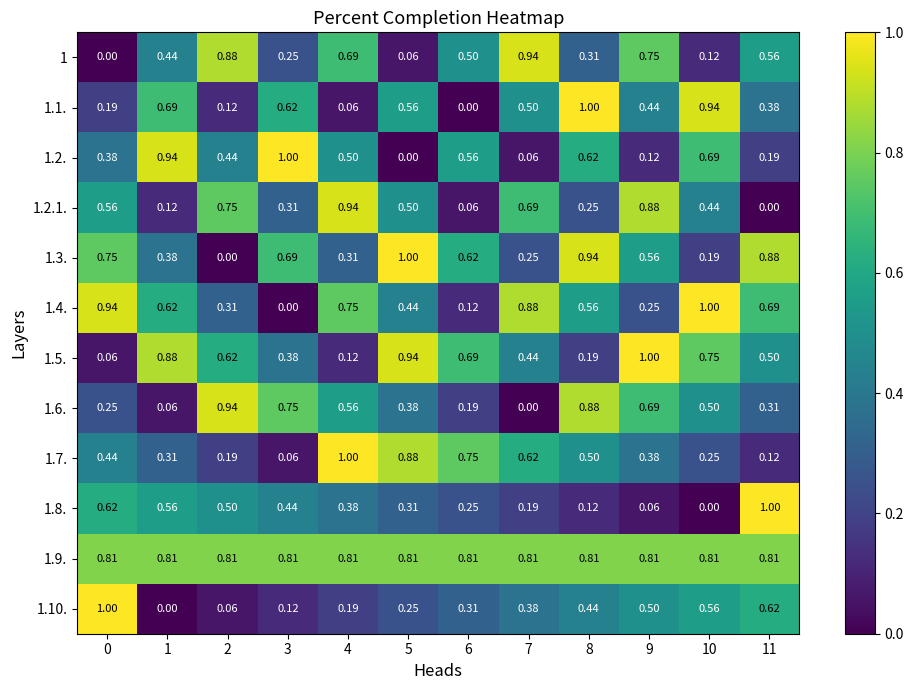

Reading right to left, transcribe all the data shown in this chart.

1: 11=0.6	10=0.1	9=0.8	8=0.3	7=0.9	6=0.5	5=0.1	4=0.7	3=0.2	2=0.9	1=0.4	0=0.0
1.1.: 11=0.4	10=0.9	9=0.4	8=1.0	7=0.5	6=0.0	5=0.6	4=0.1	3=0.6	2=0.1	1=0.7	0=0.2
1.2.: 11=0.2	10=0.7	9=0.1	8=0.6	7=0.1	6=0.6	5=0.0	4=0.5	3=1.0	2=0.4	1=0.9	0=0.4
1.2.1.: 11=0.0	10=0.4	9=0.9	8=0.2	7=0.7	6=0.1	5=0.5	4=0.9	3=0.3	2=0.8	1=0.1	0=0.6
1.3.: 11=0.9	10=0.2	9=0.6	8=0.9	7=0.2	6=0.6	5=1.0	4=0.3	3=0.7	2=0.0	1=0.4	0=0.8
1.4.: 11=0.7	10=1.0	9=0.2	8=0.6	7=0.9	6=0.1	5=0.4	4=0.8	3=0.0	2=0.3	1=0.6	0=0.9
1.5.: 11=0.5	10=0.8	9=1.0	8=0.2	7=0.4	6=0.7	5=0.9	4=0.1	3=0.4	2=0.6	1=0.9	0=0.1
1.6.: 11=0.3	10=0.5	9=0.7	8=0.9	7=0.0	6=0.2	5=0.4	4=0.6	3=0.8	2=0.9	1=0.1	0=0.2
1.7.: 11=0.1	10=0.2	9=0.4	8=0.5	7=0.6	6=0.8	5=0.9	4=1.0	3=0.1	2=0.2	1=0.3	0=0.4
1.8.: 11=1.0	10=0.0	9=0.1	8=0.1	7=0.2	6=0.2	5=0.3	4=0.4	3=0.4	2=0.5	1=0.6	0=0.6
1.9.: 11=0.8	10=0.8	9=0.8	8=0.8	7=0.8	6=0.8	5=0.8	4=0.8	3=0.8	2=0.8	1=0.8	0=0.8
1.10.: 11=0.6	10=0.6	9=0.5	8=0.4	7=0.4	6=0.3	5=0.2	4=0.2	3=0.1	2=0.1	1=0.0	0=1.0